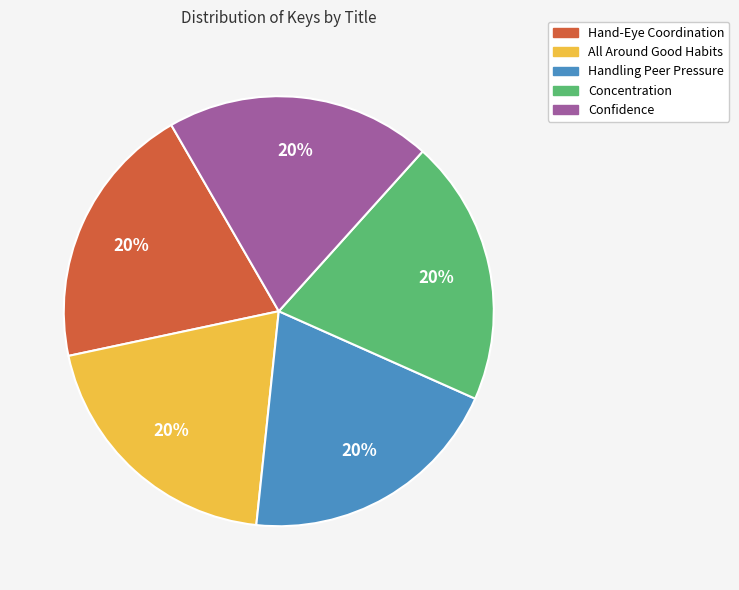

Approximately how many times larger is the value at Confidence compared to Handling Peer Pressure?

1.0